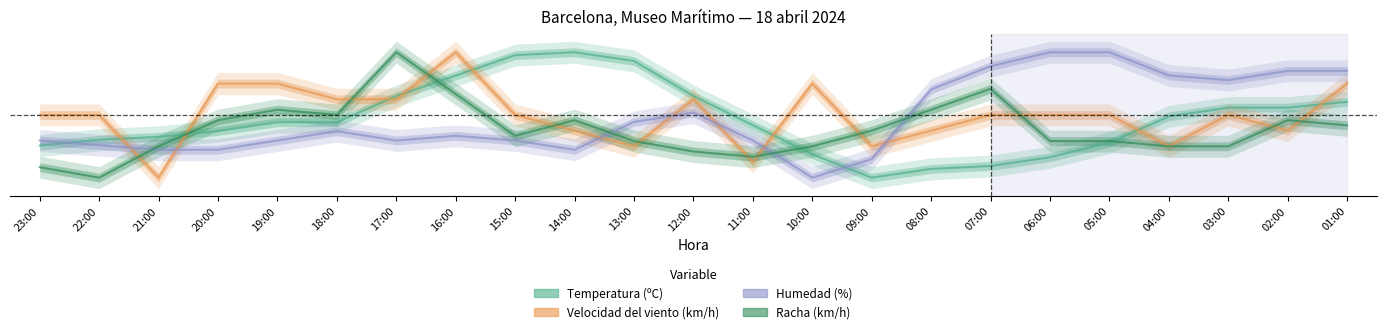

The Racha (km/h) series shows 0.4 at 01:00. True or false?

True